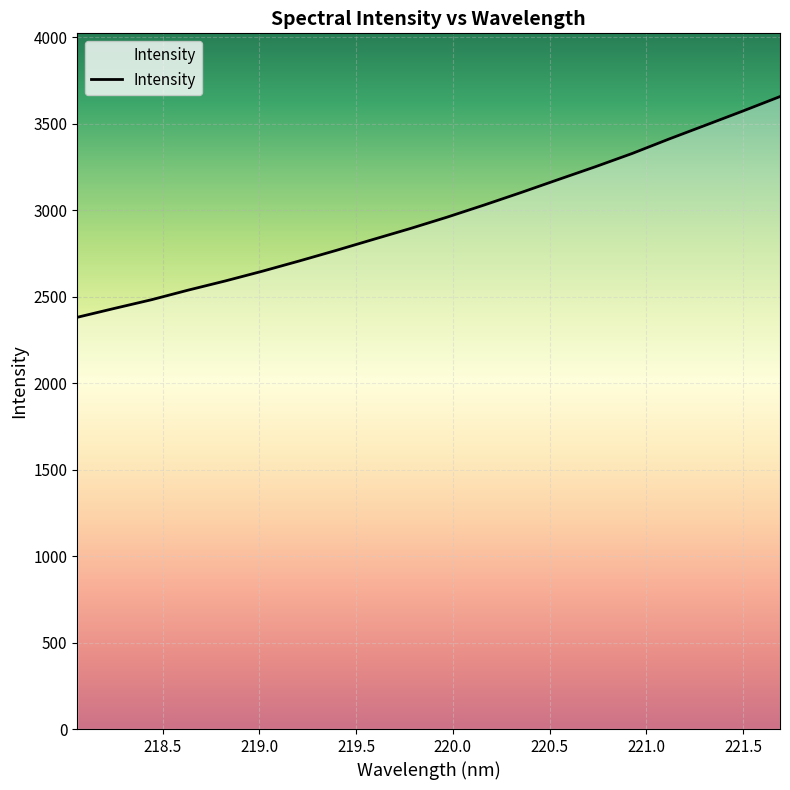

What is the greatest value displayed?

3656.6